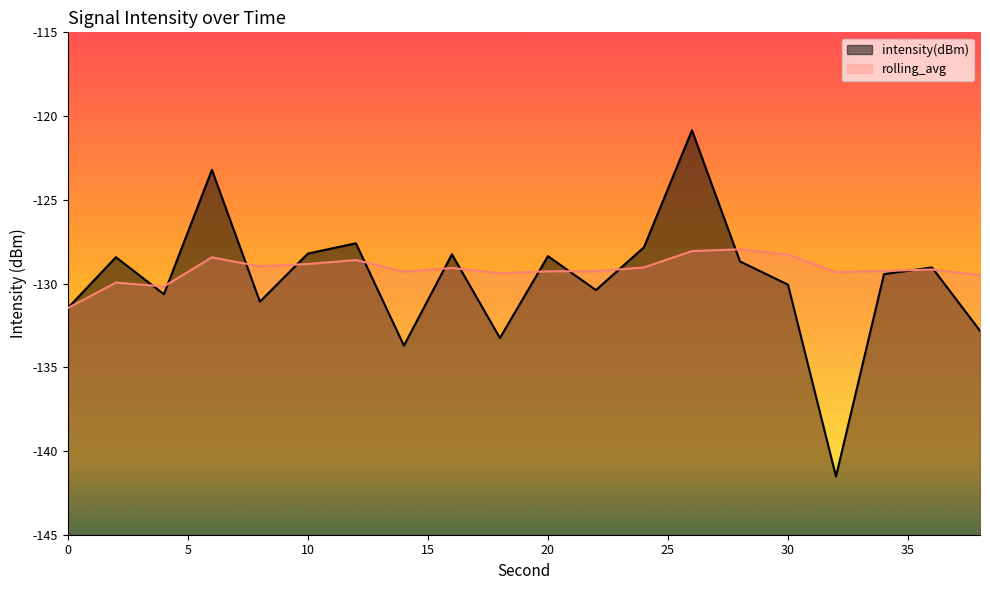

What is the value of the intensity(dBm) point at the 4th from the left?

-123.2